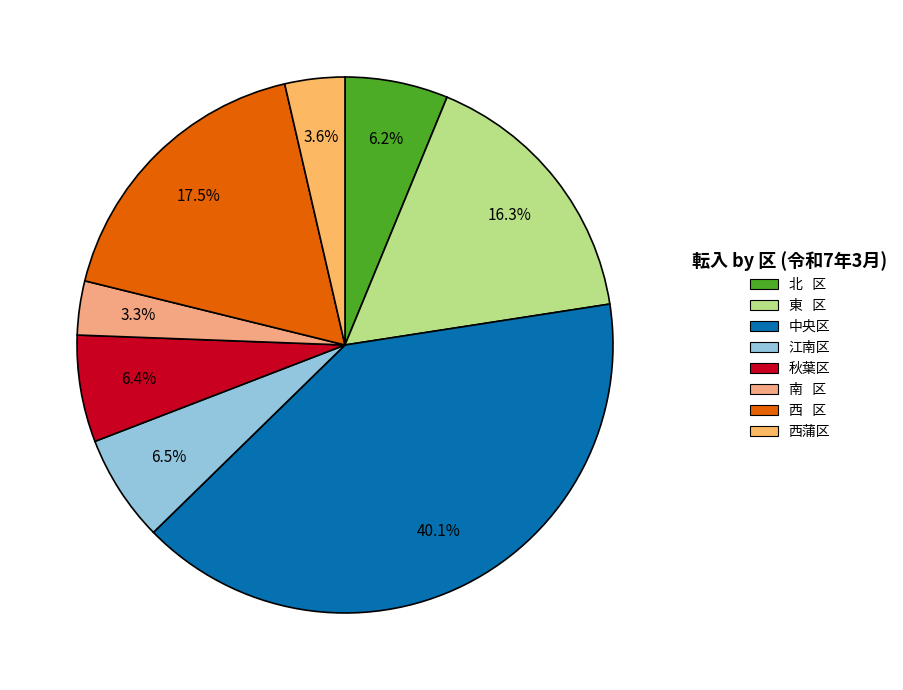

Count the number of slices in the pie.

8